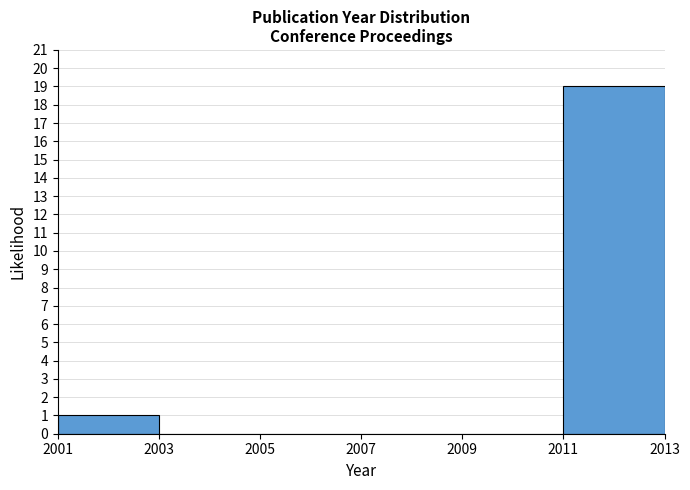

Which range on the x-axis has the tallest bar?

2011 to 2013